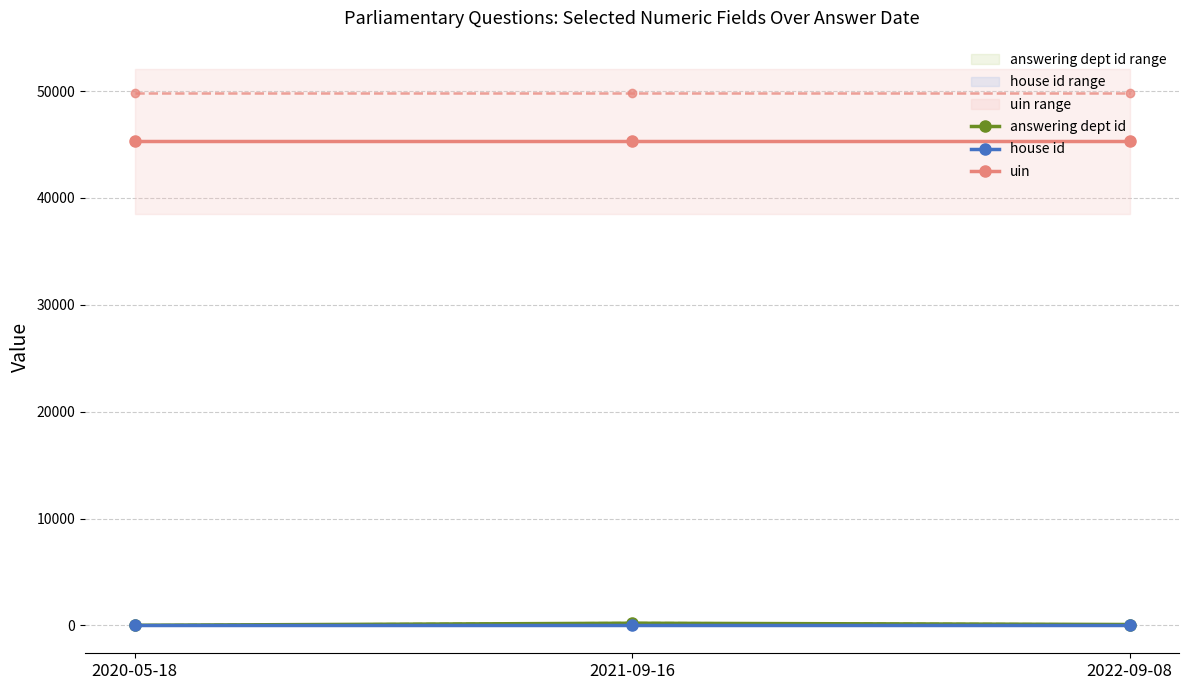

Between 2020-05-18 and 2022-09-08, which is larger?

2022-09-08